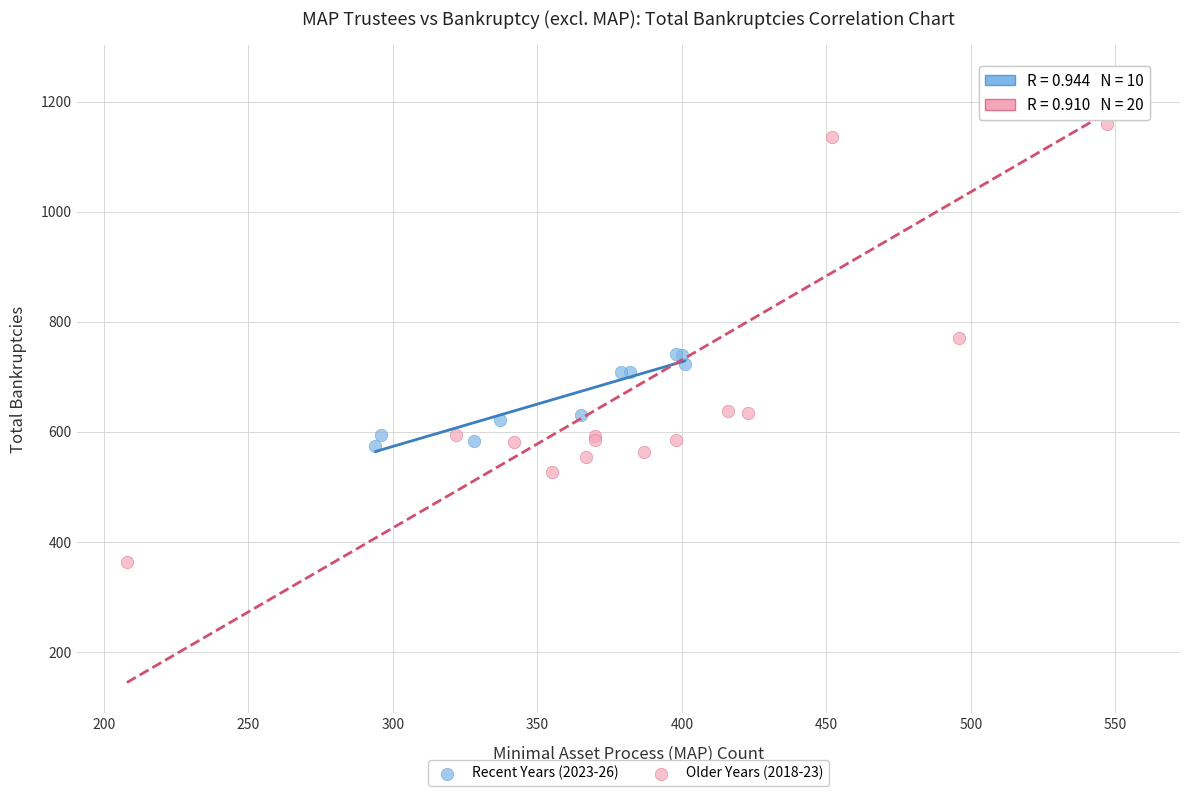

Which series reaches the maximum Y coordinate?

Older Years (2018-23)